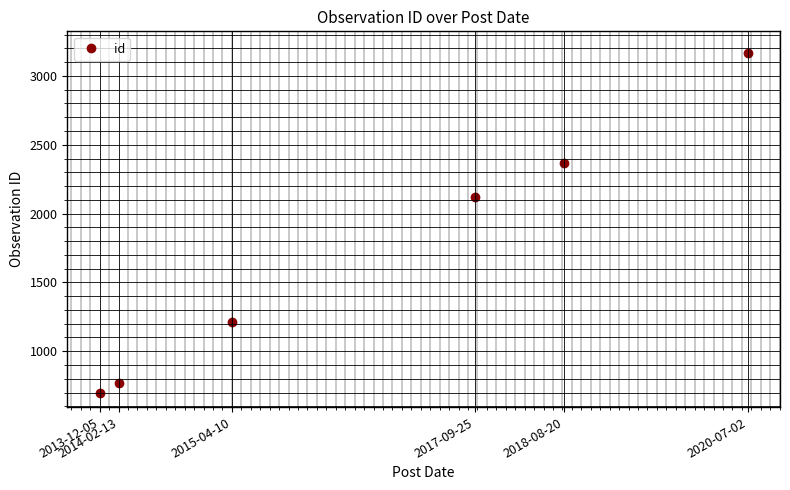

What is the smallest value displayed?

699